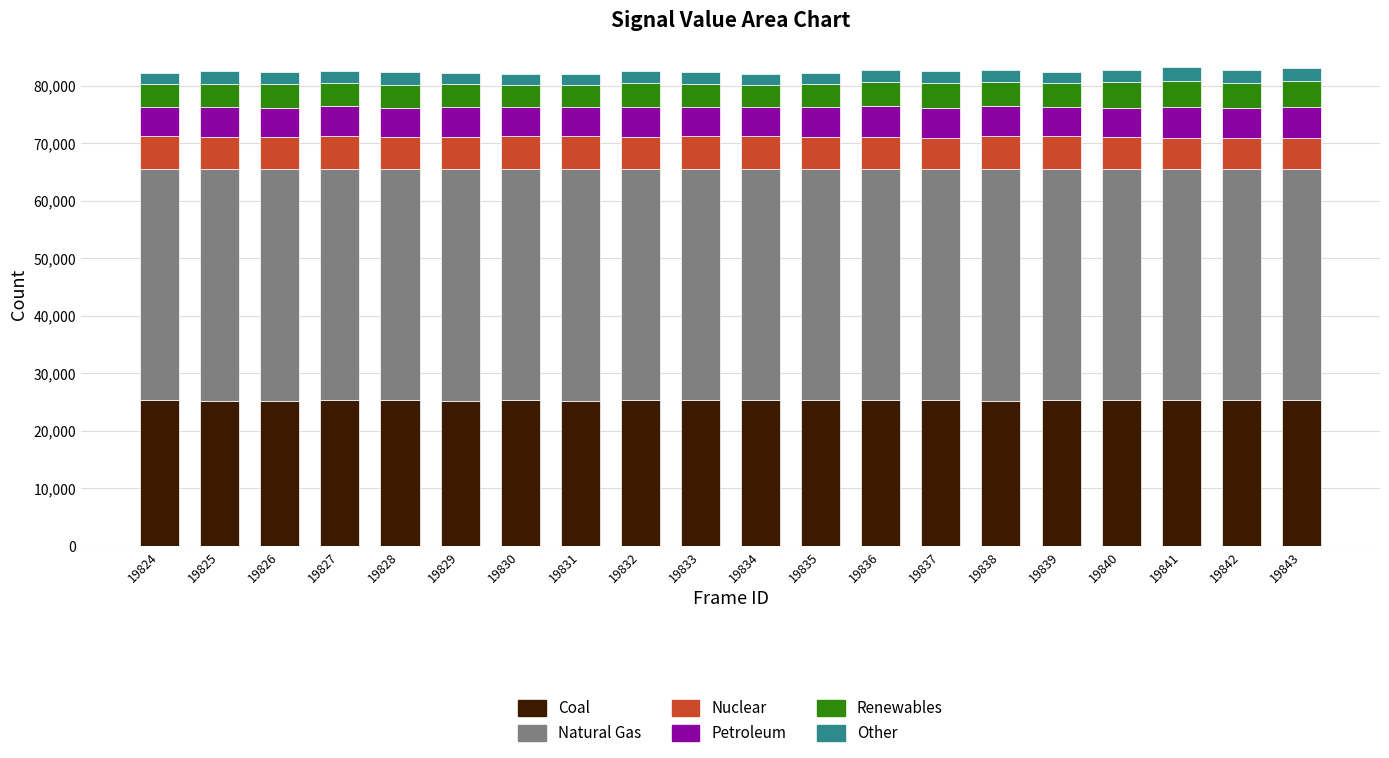

What is the total value across all series at 19831?

82073